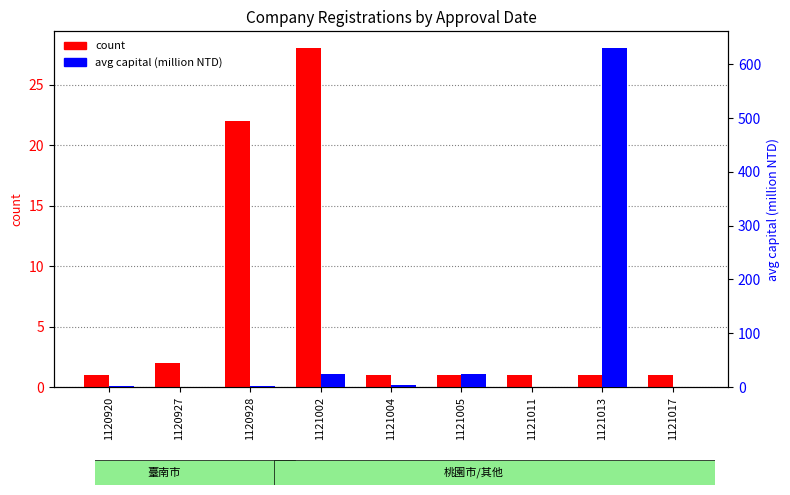

What is the average value of the count series?

6.4